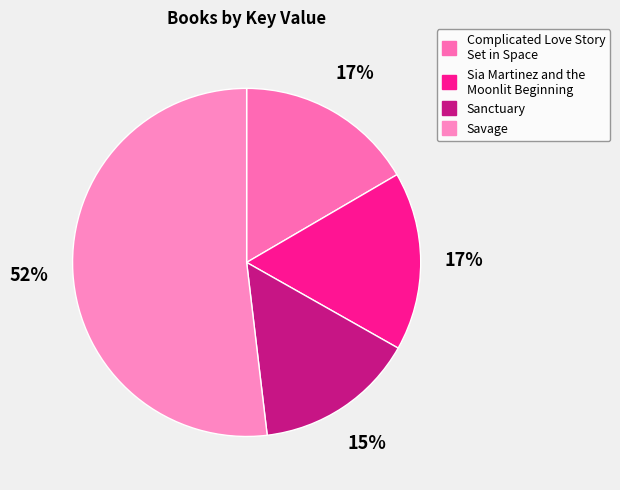

To the nearest percent, what portion does Sanctuary represent?

15%